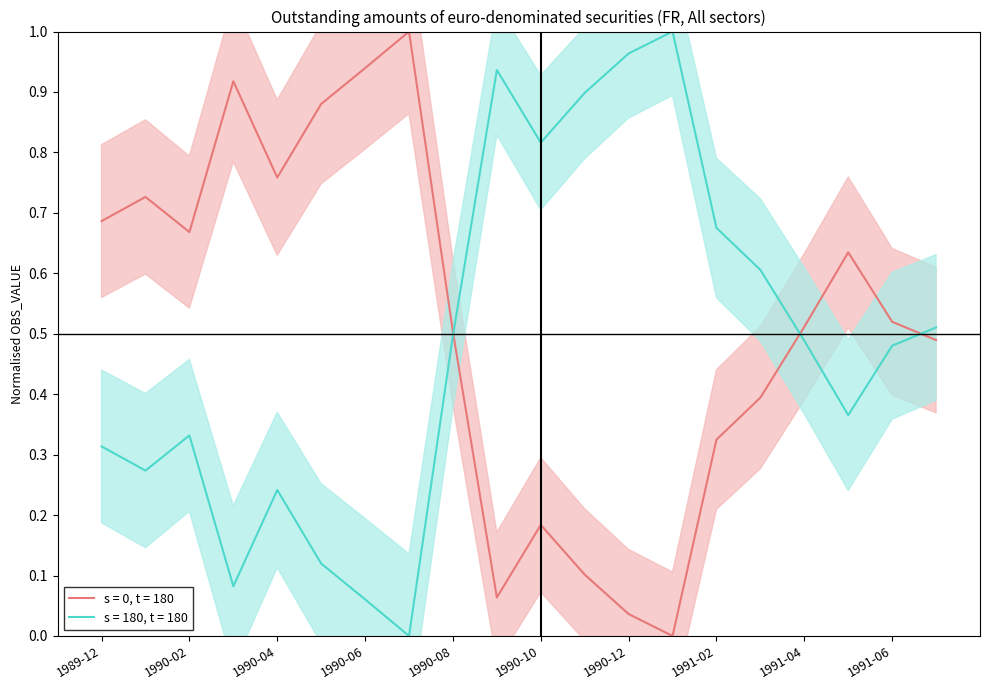

What is the label of the 19th point from the left?

1991-06